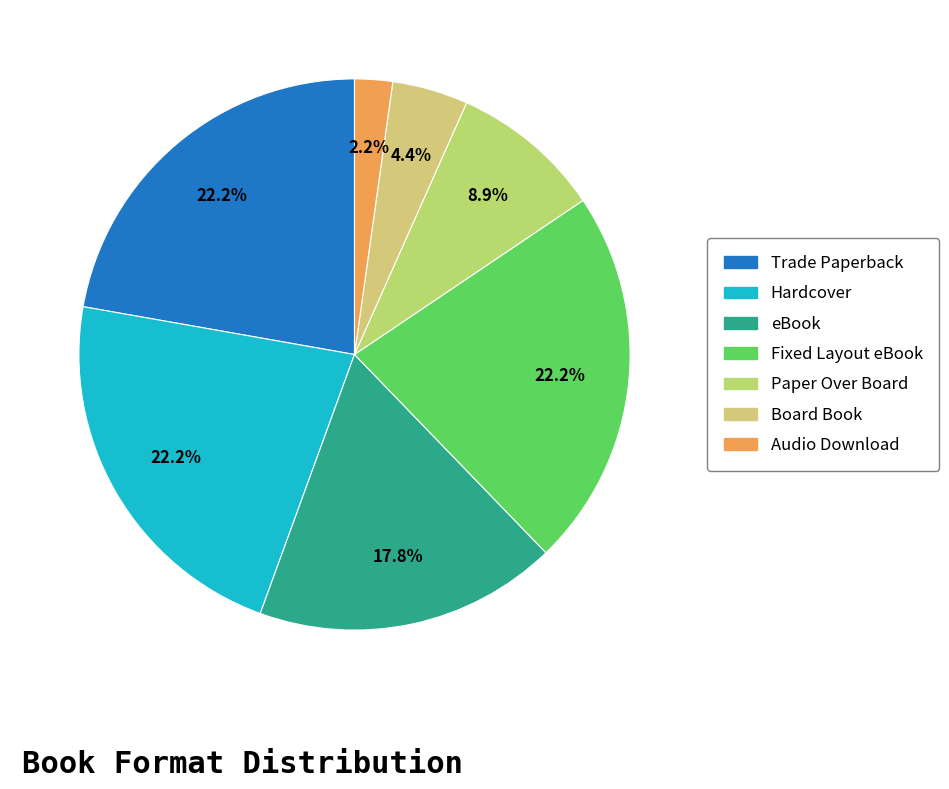

What percentage is NOT represented by Audio Download?

97.8%